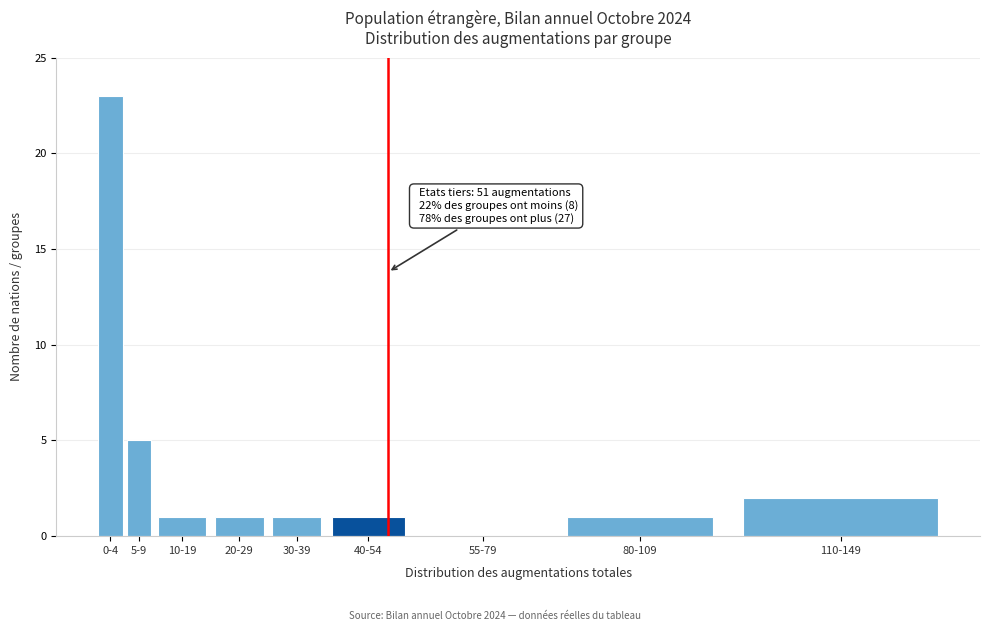

Reading left to right, list all the values displayed in this chart.

0-4=23	5-9=5	10-19=1	20-29=1	30-39=1	40-54=1	55-79=0	80-109=1	110-149=2